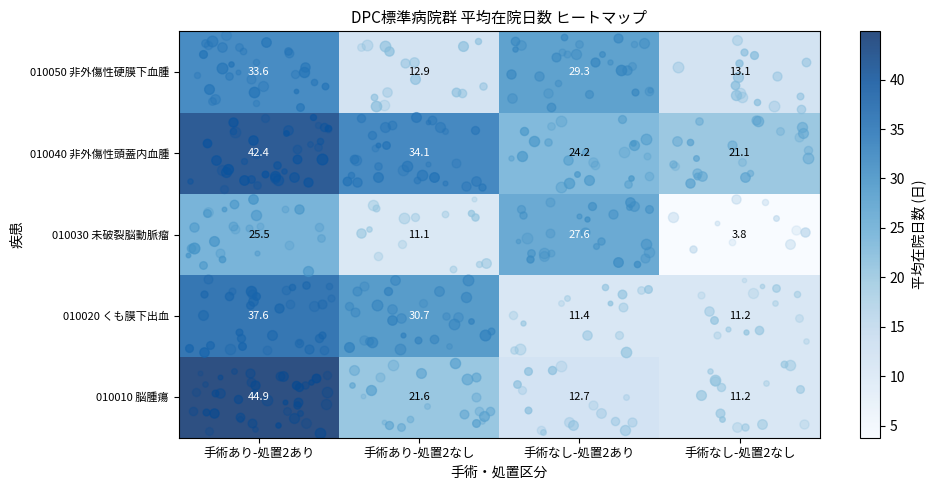

Where is 010030 未破裂脳動脈瘤 nearest to the value 15?

手術あり-処置2なし